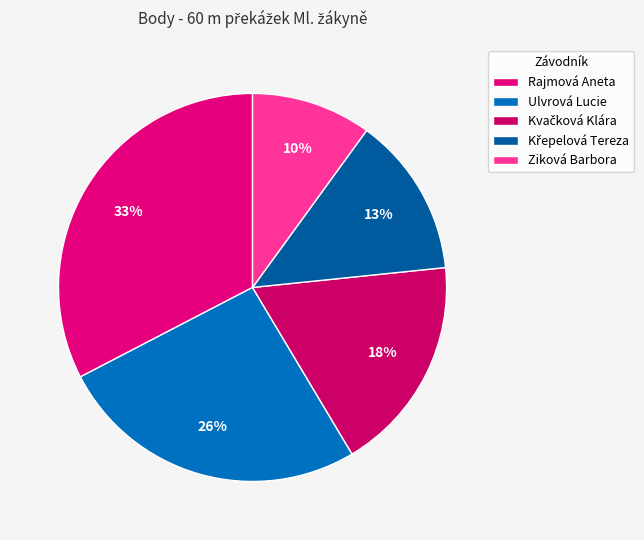

Which category has the biggest portion of the pie?

Rajmová Aneta